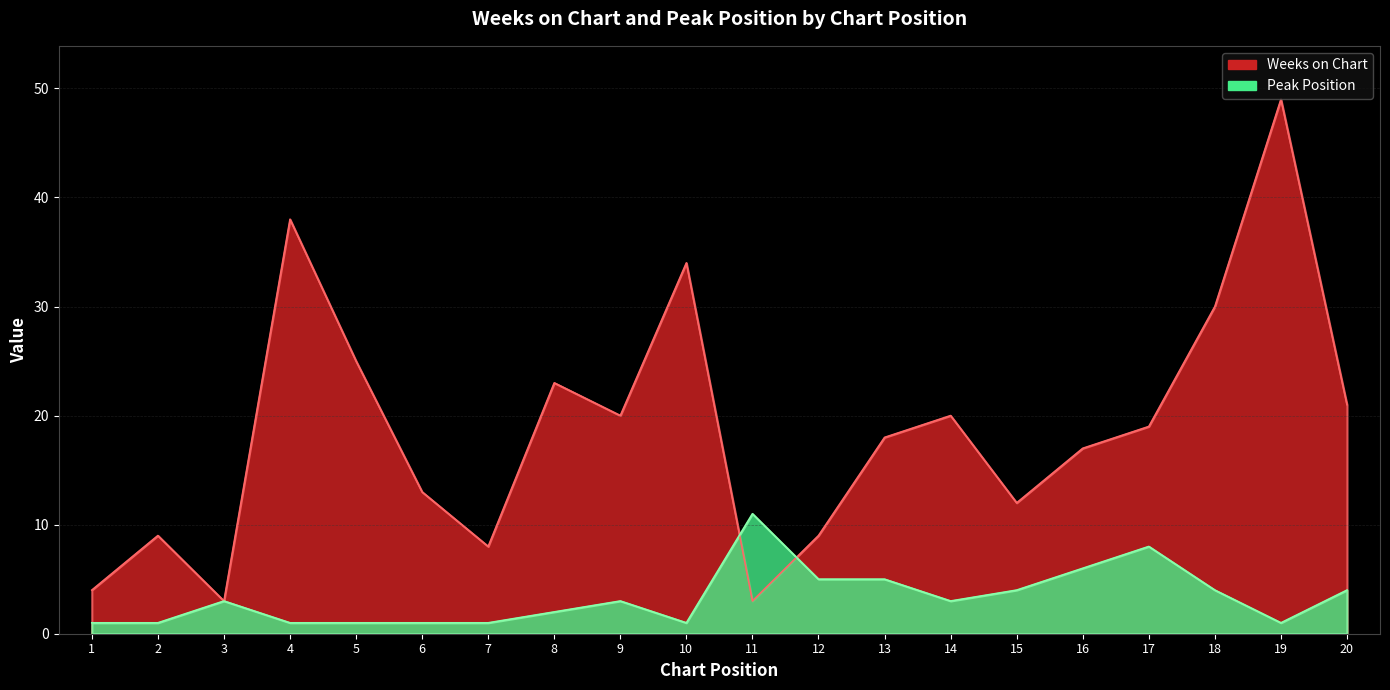

After their last crossing, which series has the higher values: Peak Position or Weeks on Chart?

Weeks on Chart